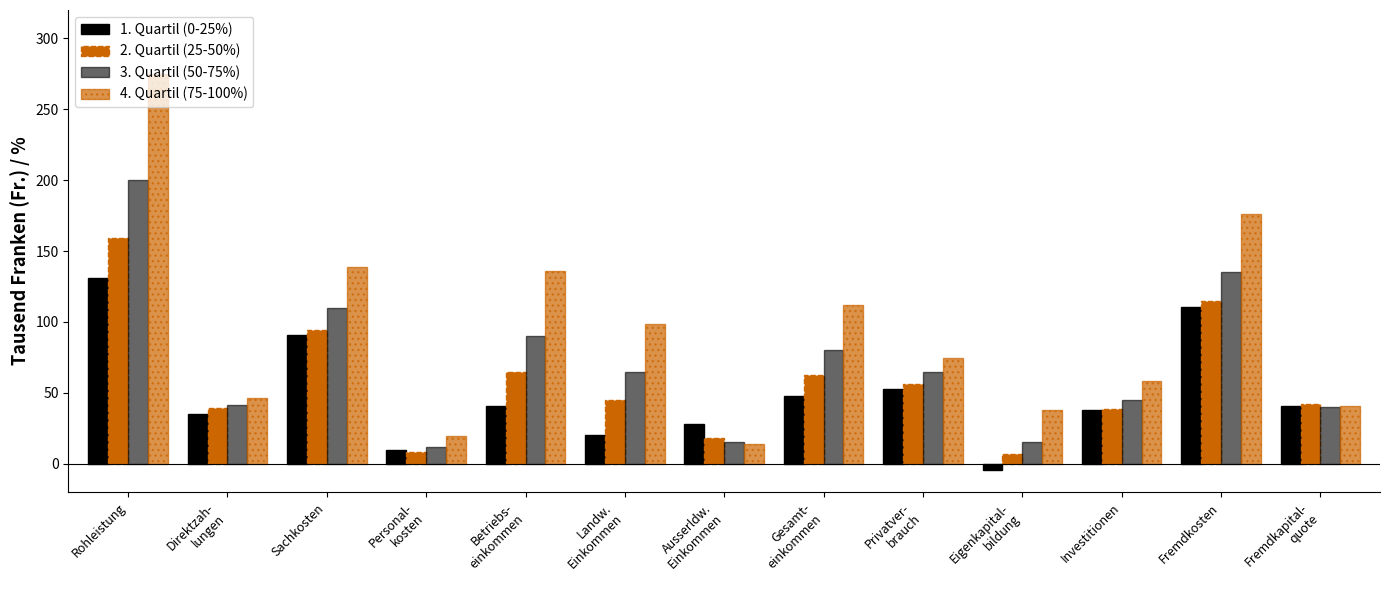

Rank the series at Rohleistung from highest to lowest value.

4. Quartil (75-100%), 3. Quartil (50-75%), 2. Quartil (25-50%), 1. Quartil (0-25%)